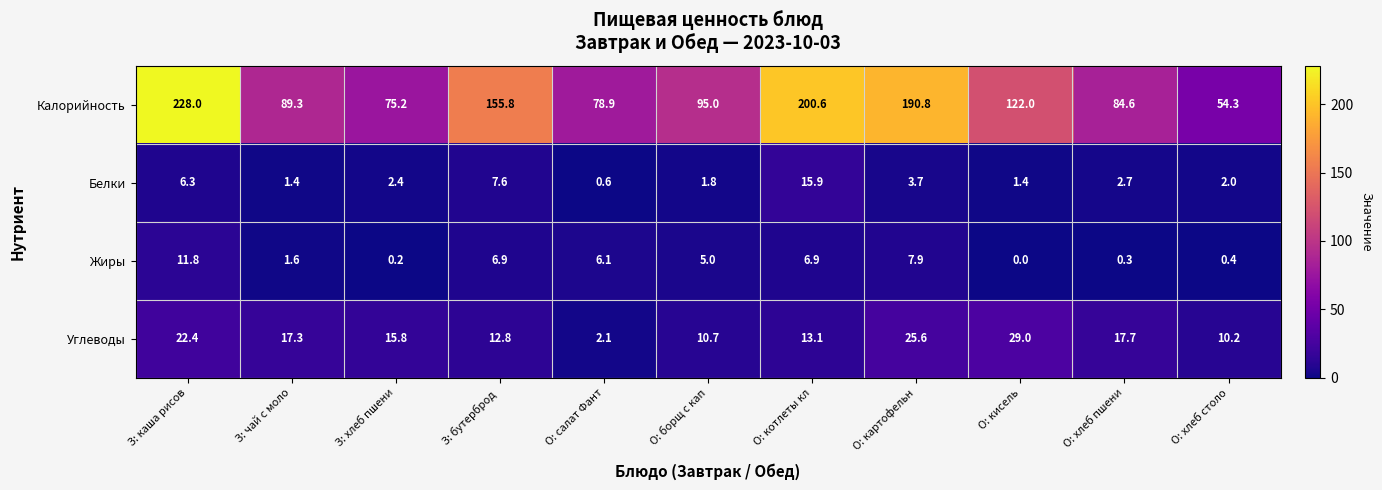

At how many categories does at least one series exceed 200?

2